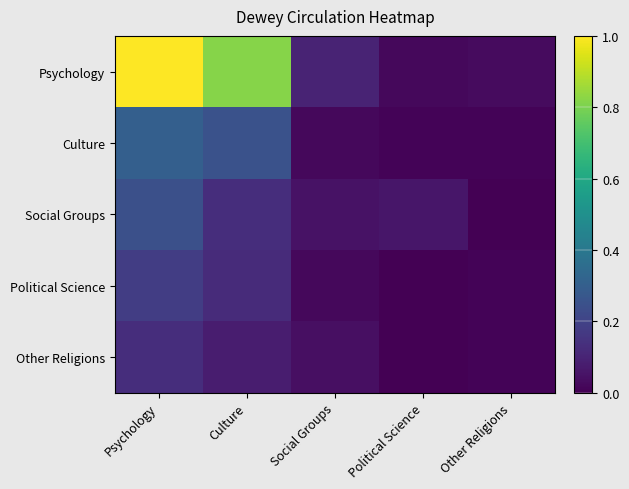

At Social Groups, list the series in order from smallest to largest.

Culture, Political Science, Other Religions, Social Groups, Psychology